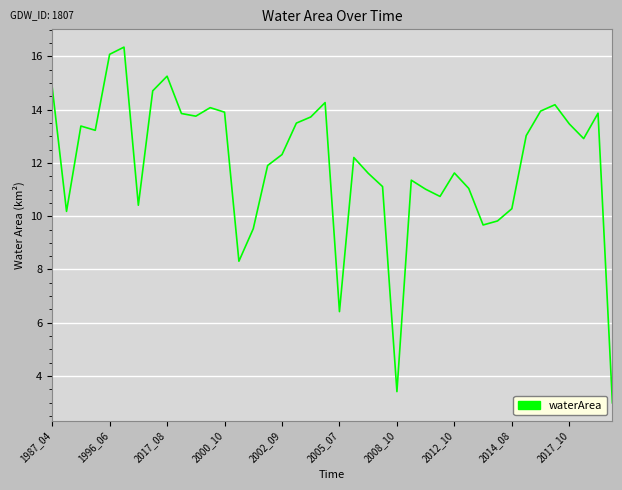

What is the difference between the maximum and minimum values?

13.3